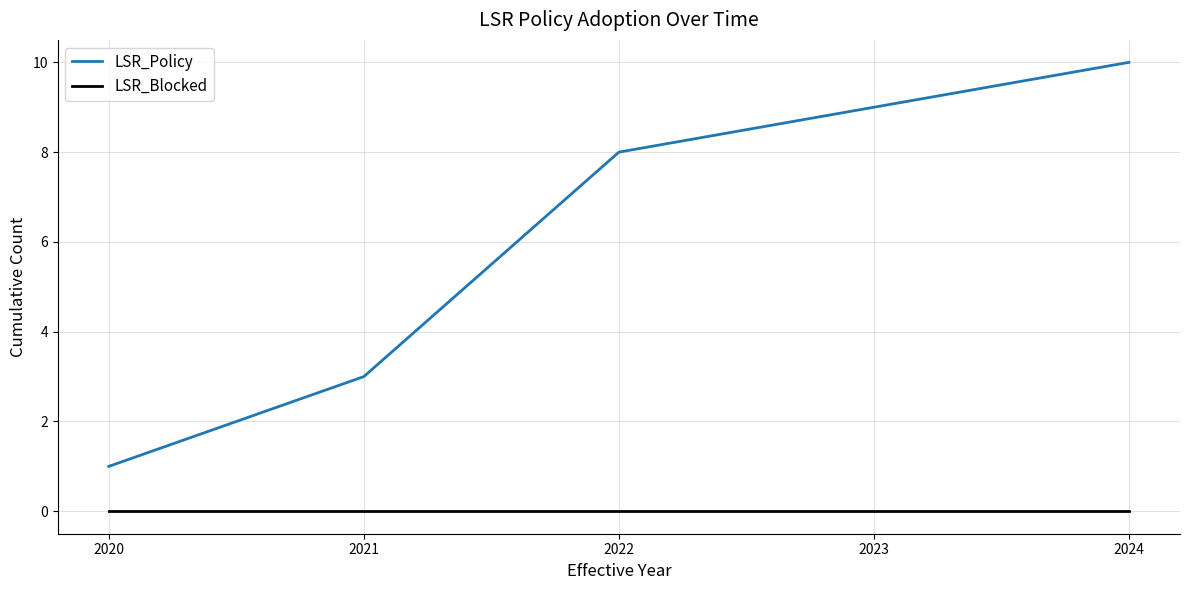

What is the spread (max minus min) of values at 2022?

8